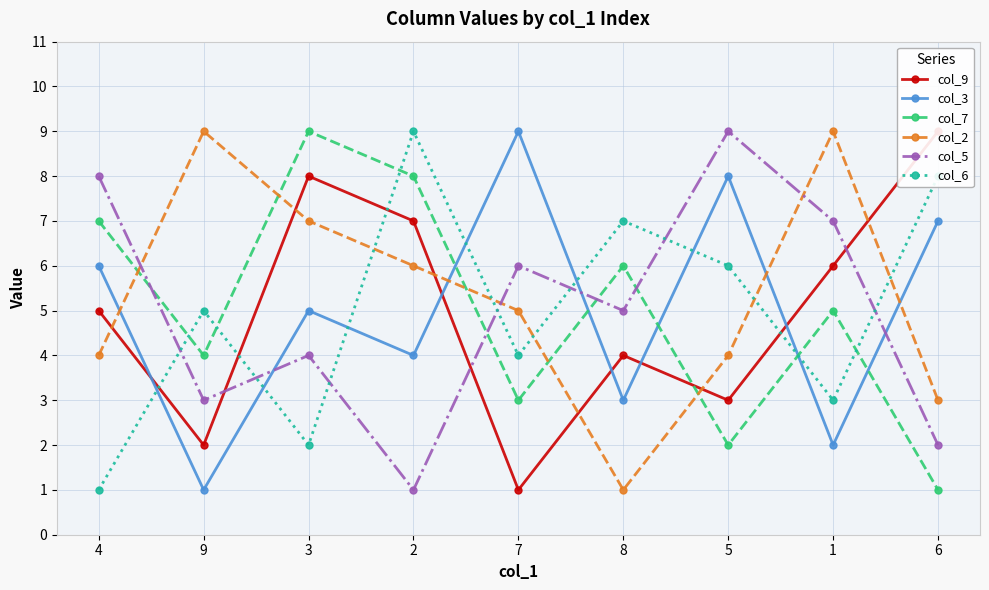

What is the lowest value of the col_3 series?

1